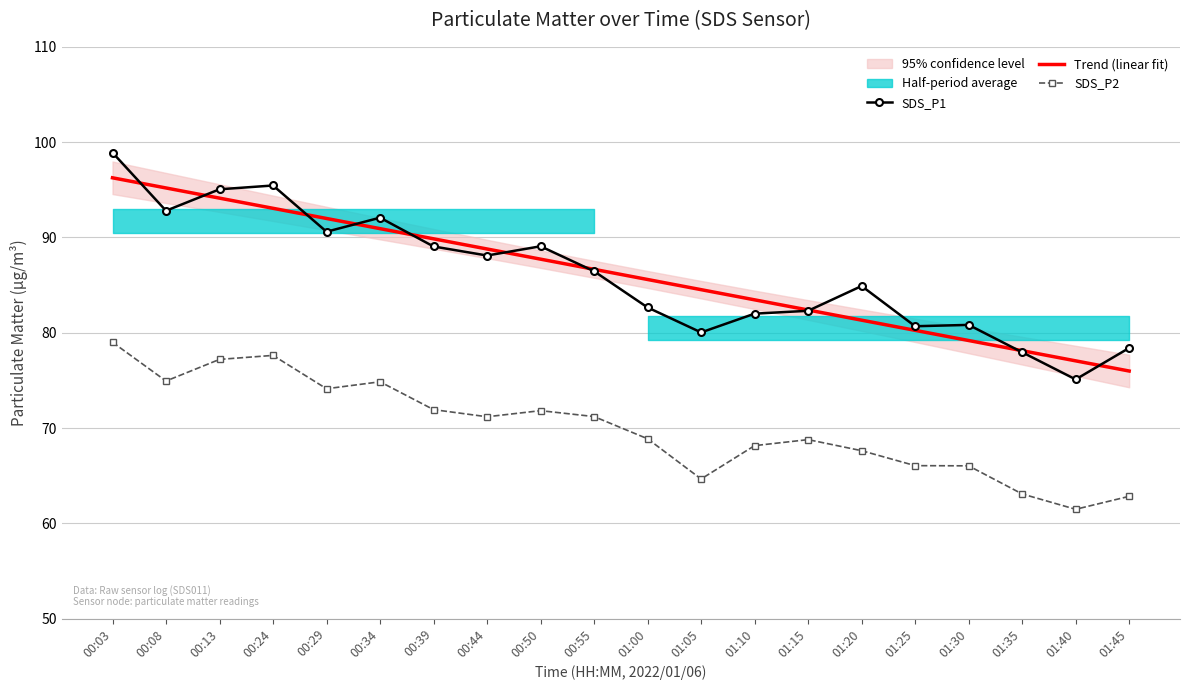

What is the difference between the second highest and minimum values in the Trend (linear fit) series?

19.2